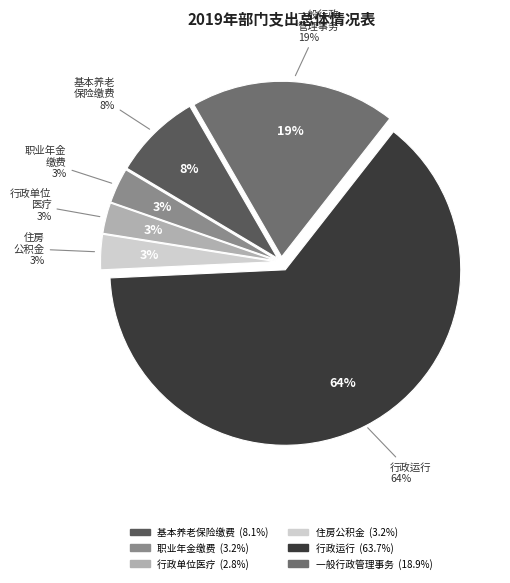

To the nearest percent, what percentage of the pie is 一般行政管理事务?

19%